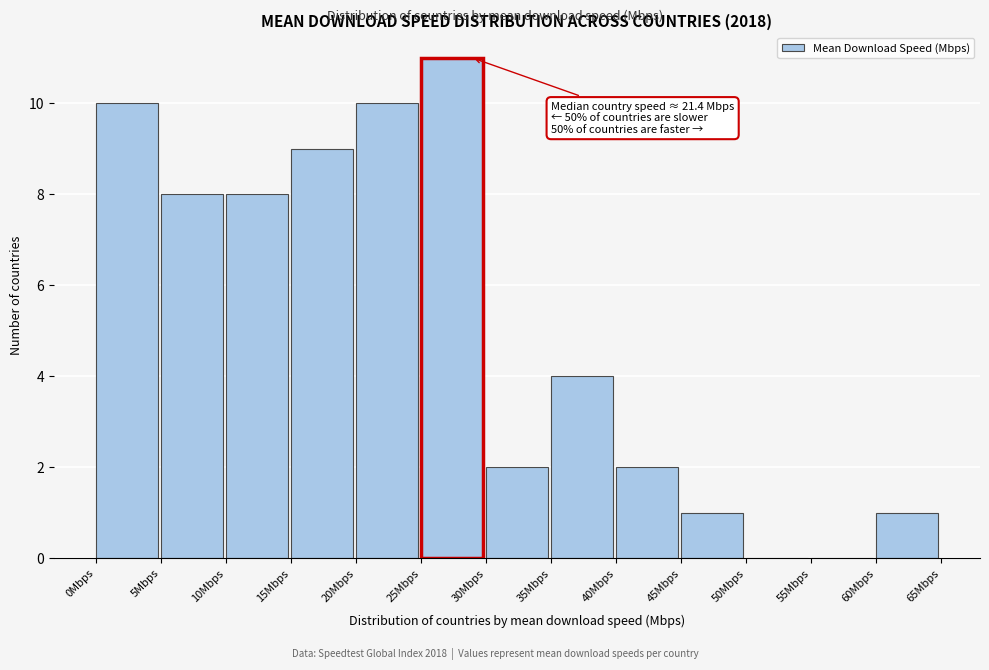

Which range on the x-axis has the tallest bar?

25 to 30